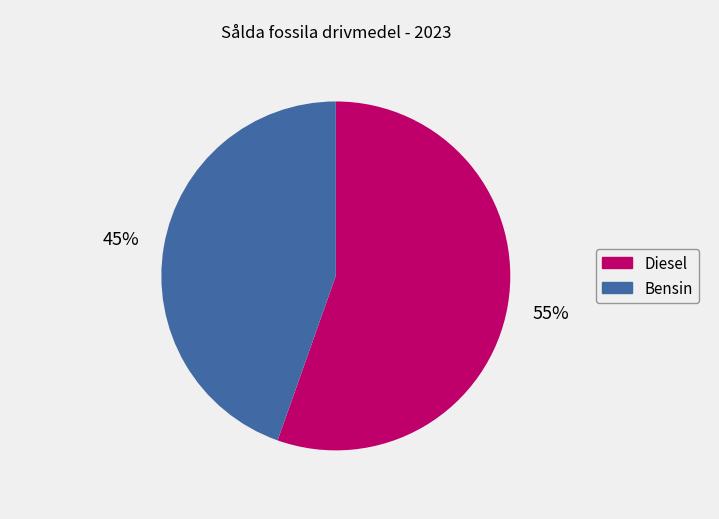

Does Diesel represent more than half of the total?

Yes